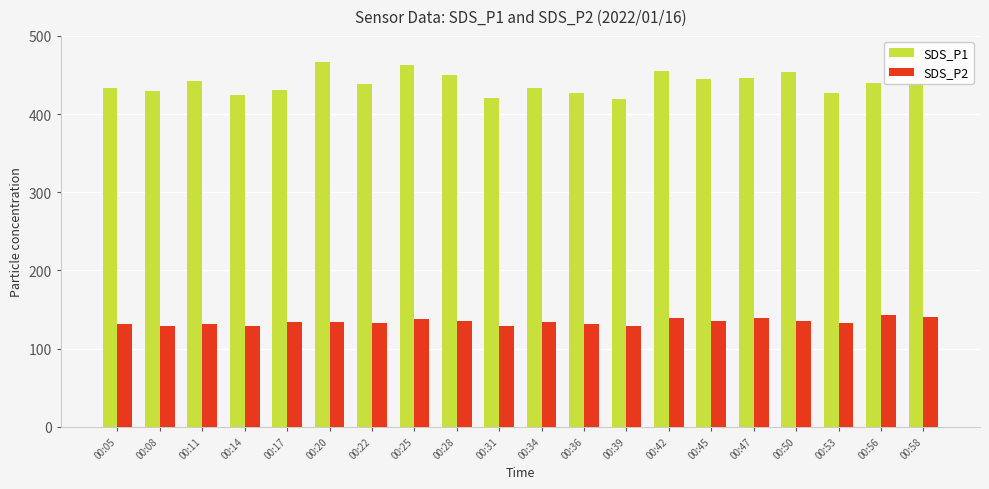

Which series changed the most between 00:05 and 00:50?

SDS_P1